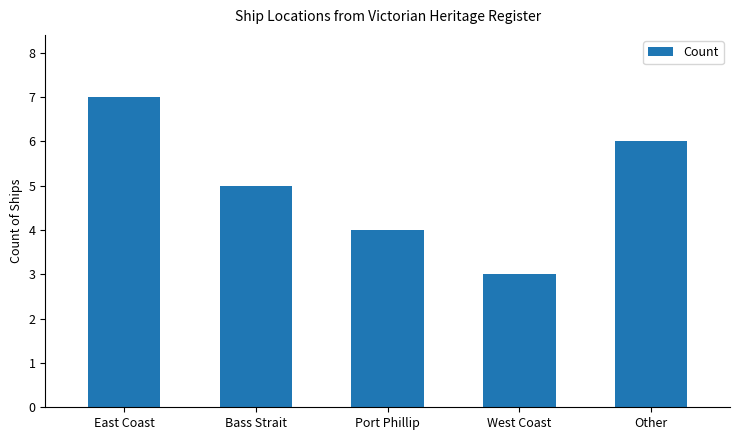

List the labels in order of value, smallest first.

West Coast, Port Phillip, Bass Strait, Other, East Coast